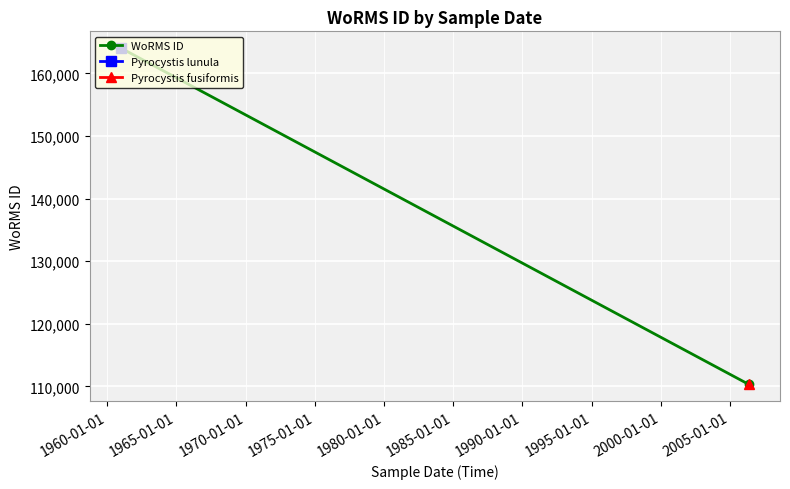

How many values are below 164053?

1